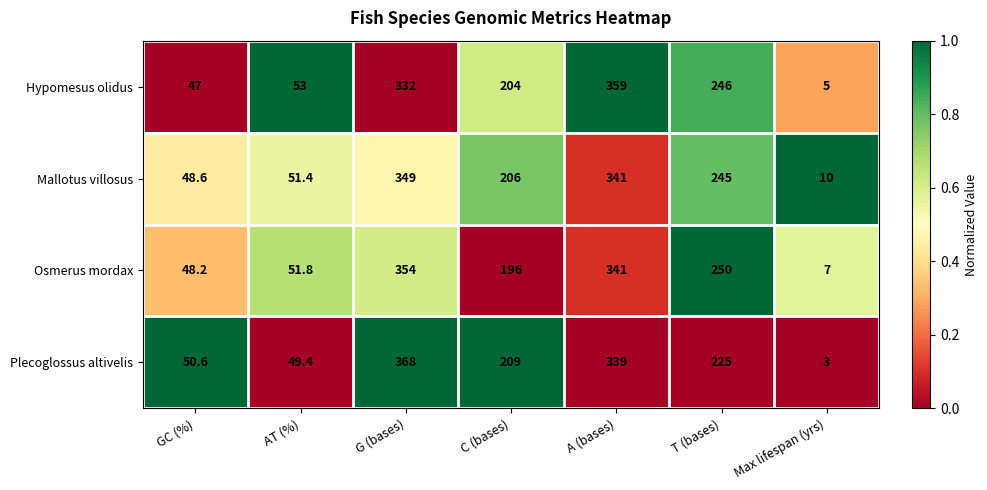

The value of Hypomesus olidus at C (bases) is 204.0. True or false?

True